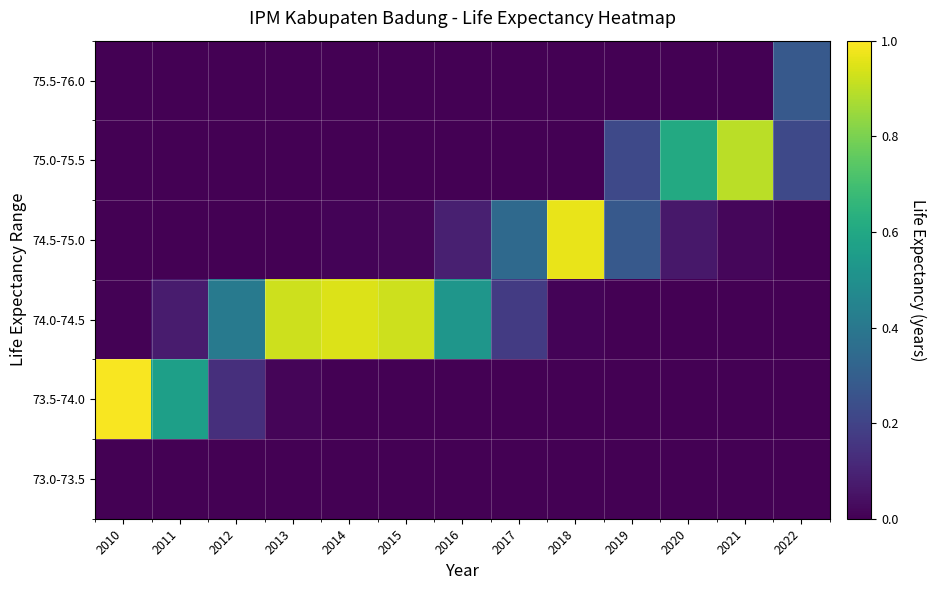

Which series has the largest range (max minus min)?

73.5-74.0